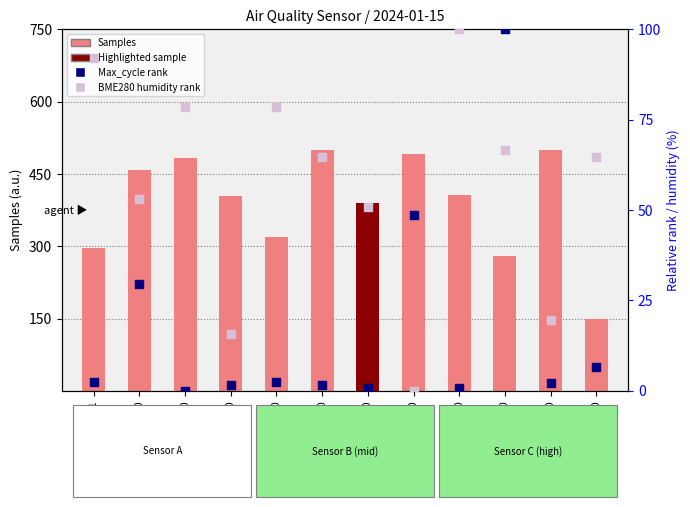

What is the total value across all series at 05:00?

520.8